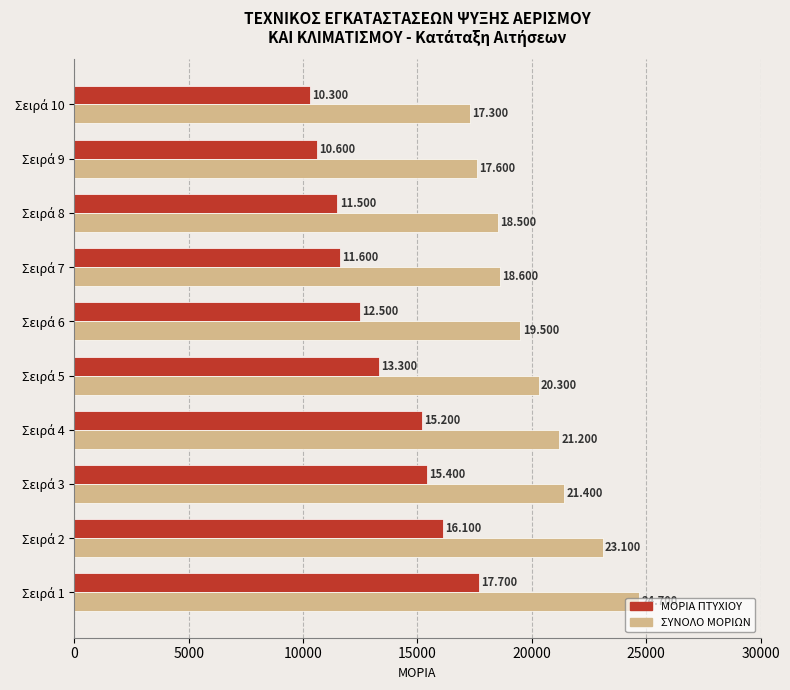

What is the difference between the maximum and minimum values in the ΣΥΝΟΛΟ ΜΟΡΙΩΝ series?

7400